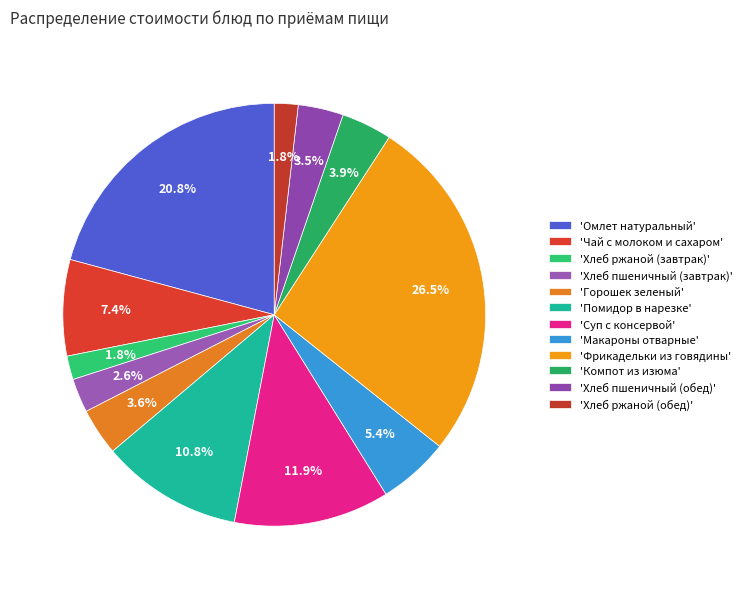

What is the smallest slice in the pie chart?

Хлеб ржаной (завтрак)